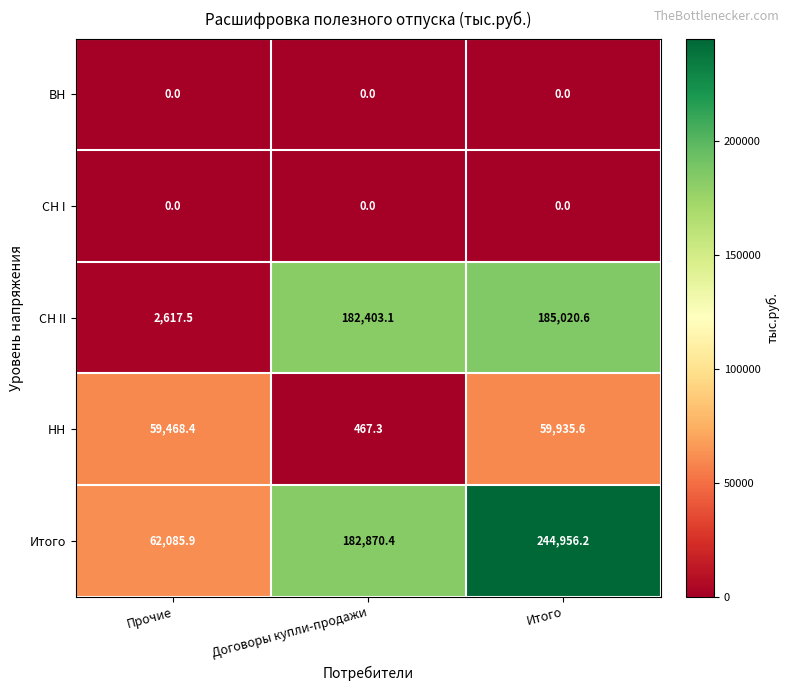

Between Договоры купли-продажи and Итого, which series saw the biggest shift?

Итого